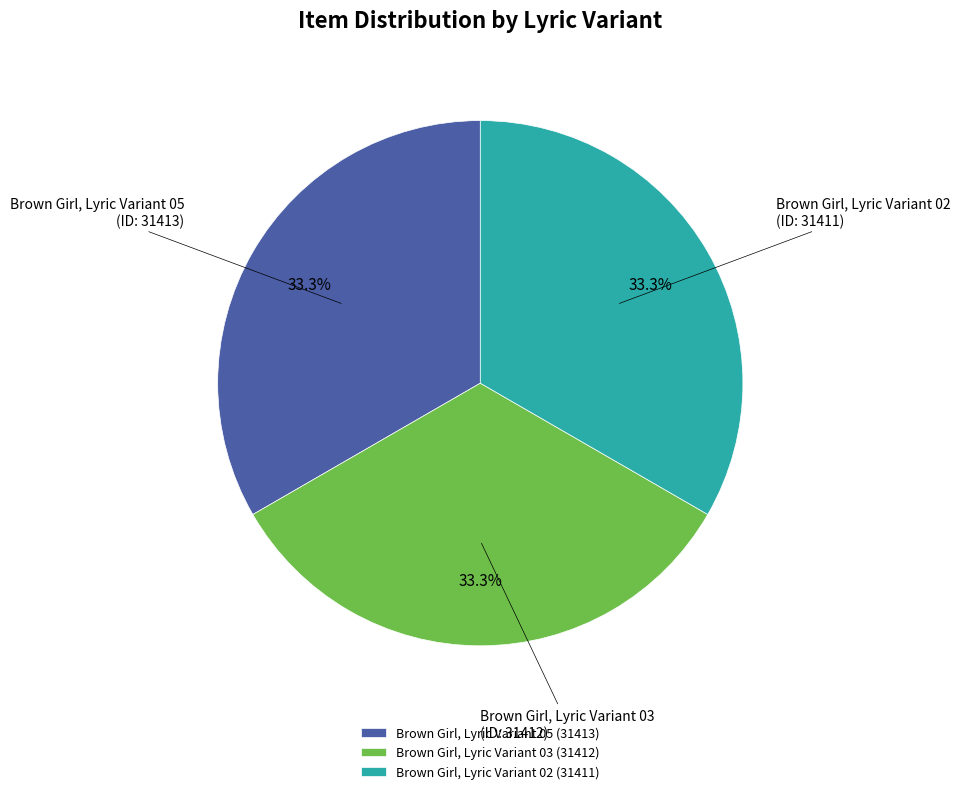

What is the ratio of the value at Brown Girl, Lyric Variant 03 to the value at Brown Girl, Lyric Variant 02?

1.0